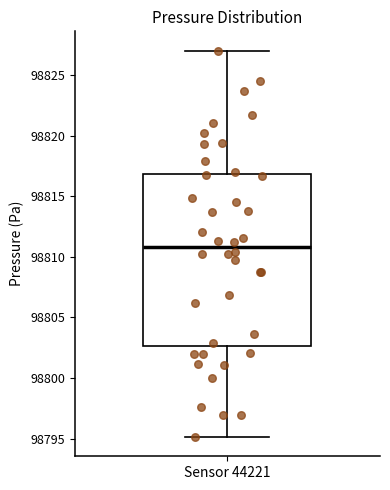

Transcribe this box plot: give where the median line is, the range the box spans, and where the two whiskers end, as read against the y-axis. The values are not printed on the chart, so give them approximately, as read against the axis.

median 98811.0, box 98802.5 to 98817.0, whiskers 98795.0 to 98827.0